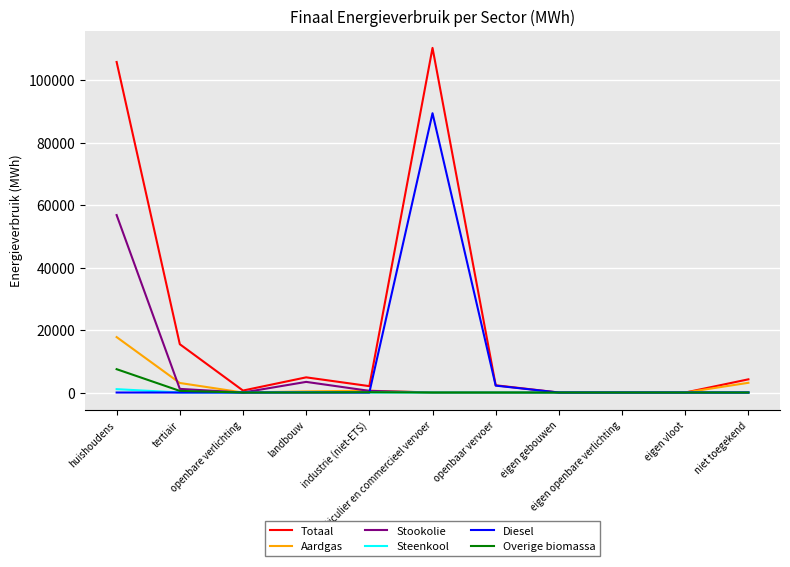

Which series has the largest range (max minus min)?

Totaal